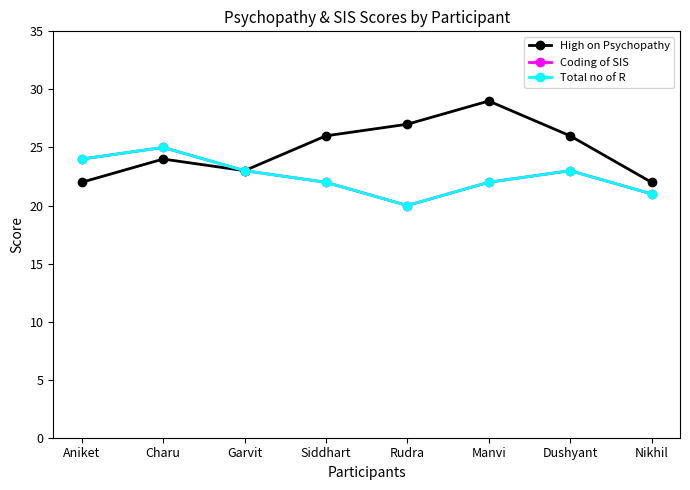

What is the label of the 2nd point from the left?

Charu